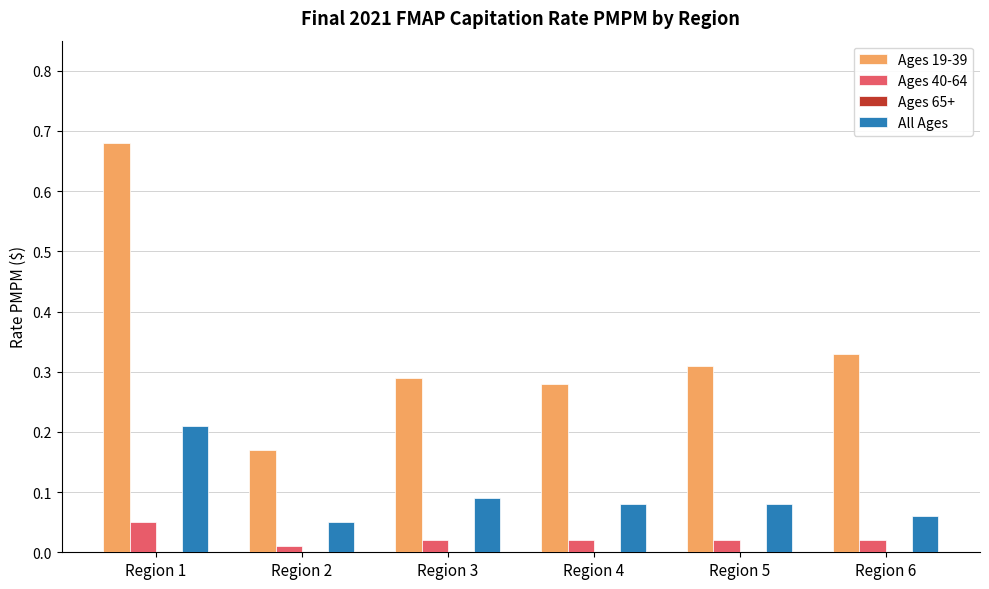

True or false: Ages 19-39 has a value of 0.3 at Region 1.

False